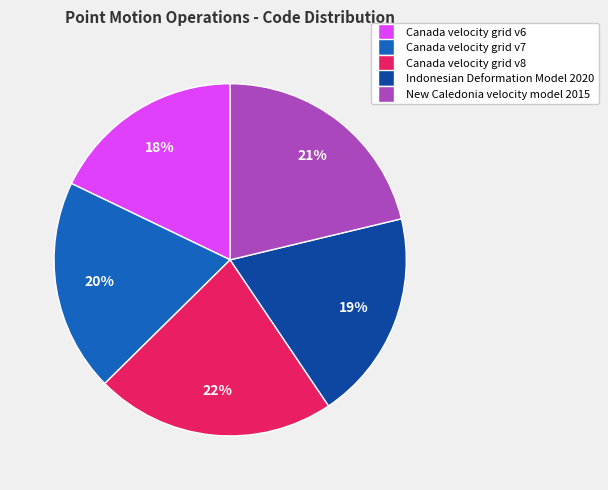

Which category has the biggest portion of the pie?

Canada velocity grid v8